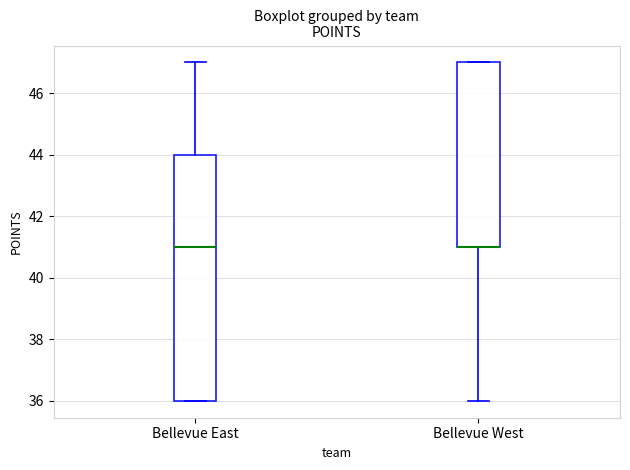

Where is the upper edge of the box for Bellevue West on the y-axis? The values are not printed on the chart, so give them approximately, as read against the axis.

47